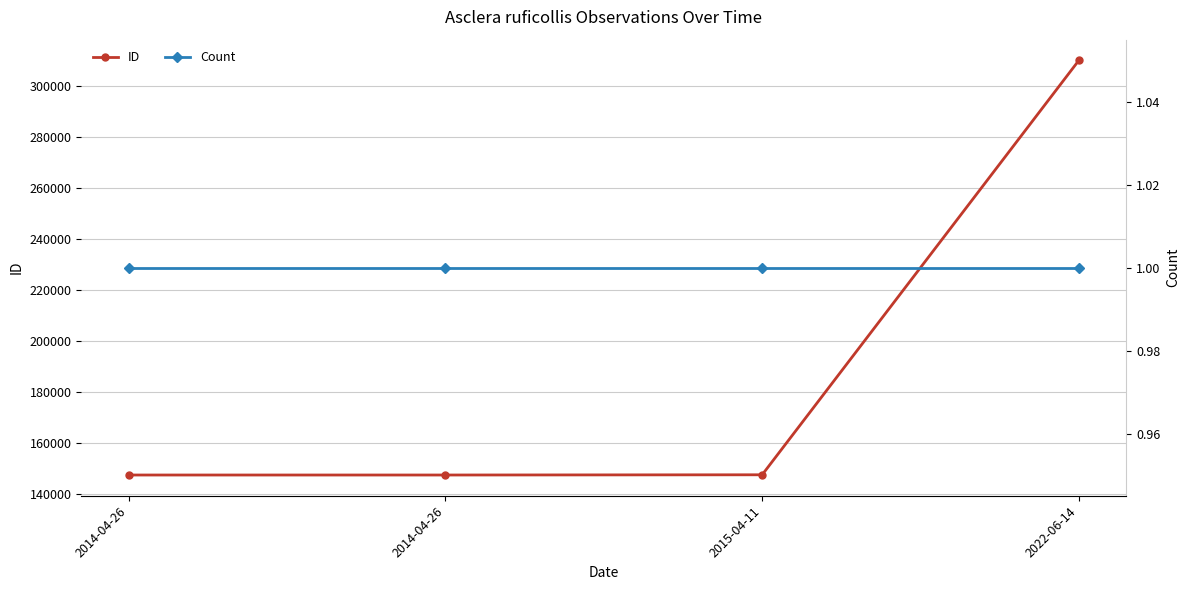

What is the average value of the ID series?

188197